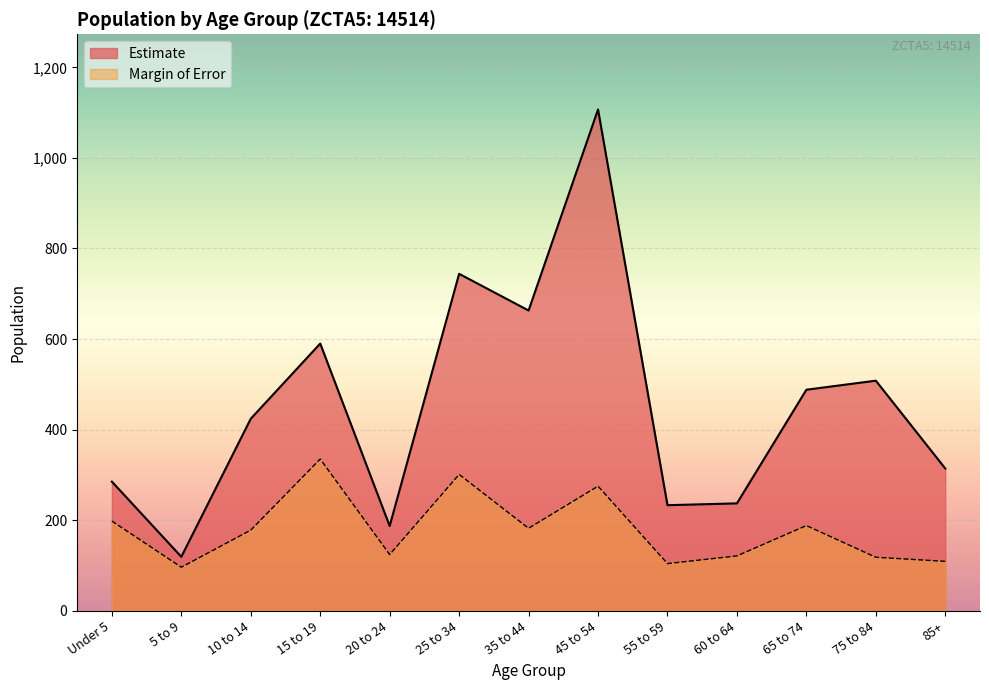

What position from the left is 45 to 54?

8